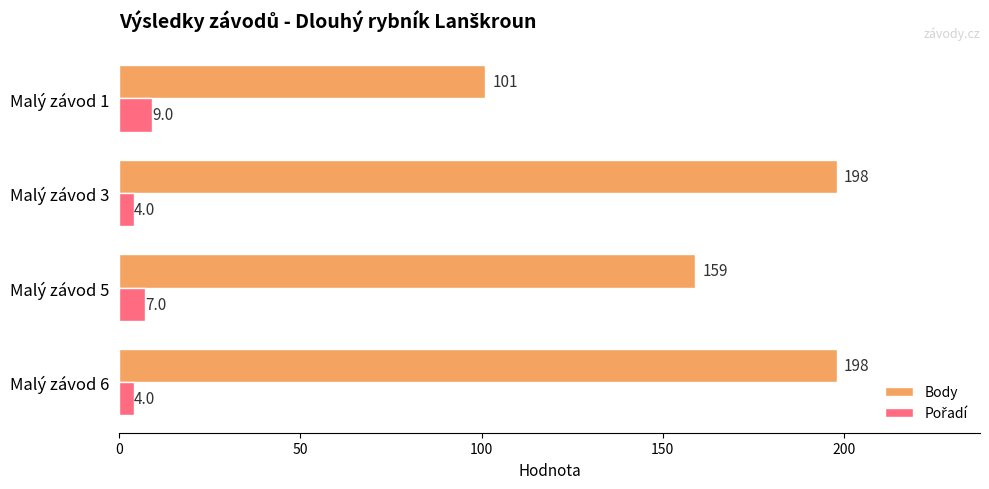

Between Malý závod 3 and Malý závod 1, which series saw the biggest shift?

Body